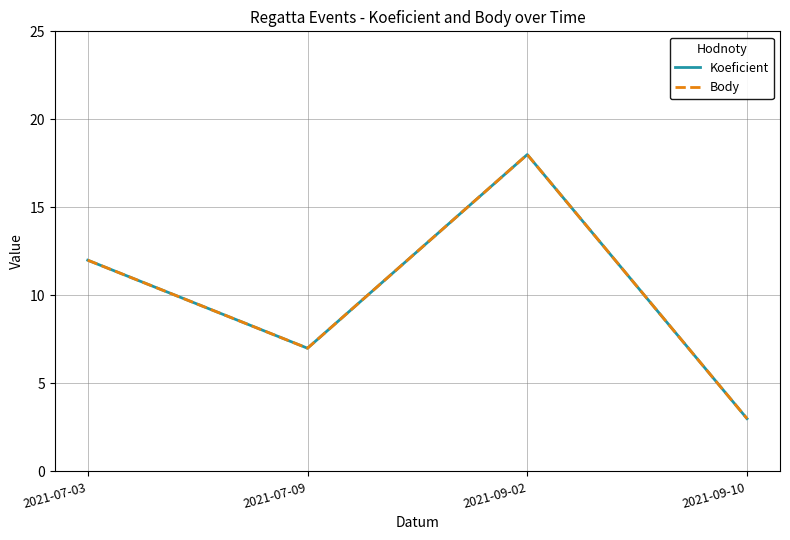

What position from the right is 2021-07-09?

3